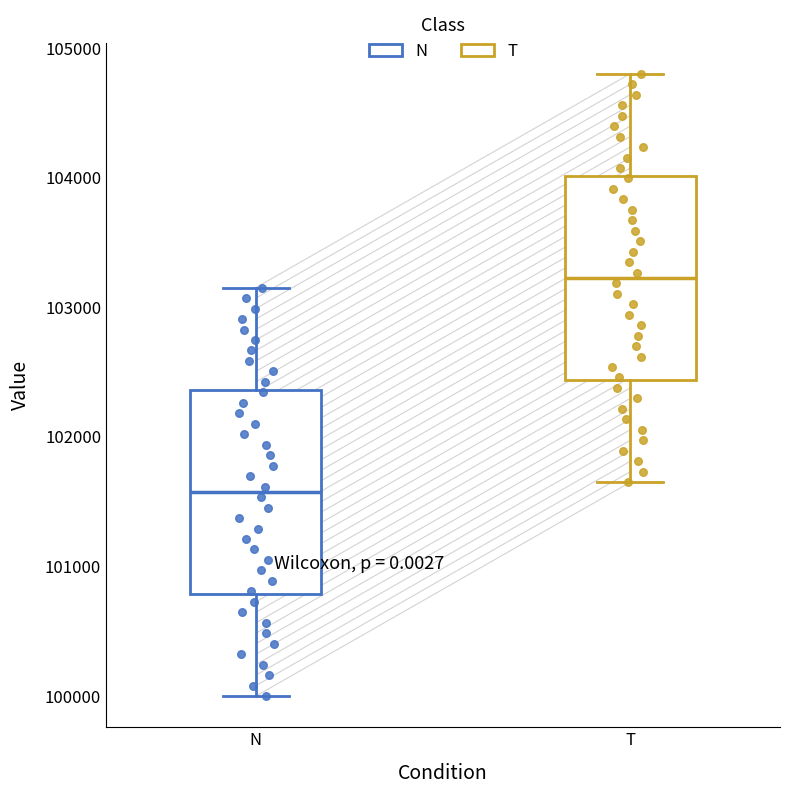

Reading left to right, transcribe this box plot: for each box, give where its median line is, the range the box spans, and where its two whiskers end, as read against the y-axis. The values are not printed on the chart, so give them approximately, as read against the axis.

N: median 101600, box 100800 to 102400, whiskers 100000 to 103200
T: median 103200, box 102400 to 104000, whiskers 101700 to 104800